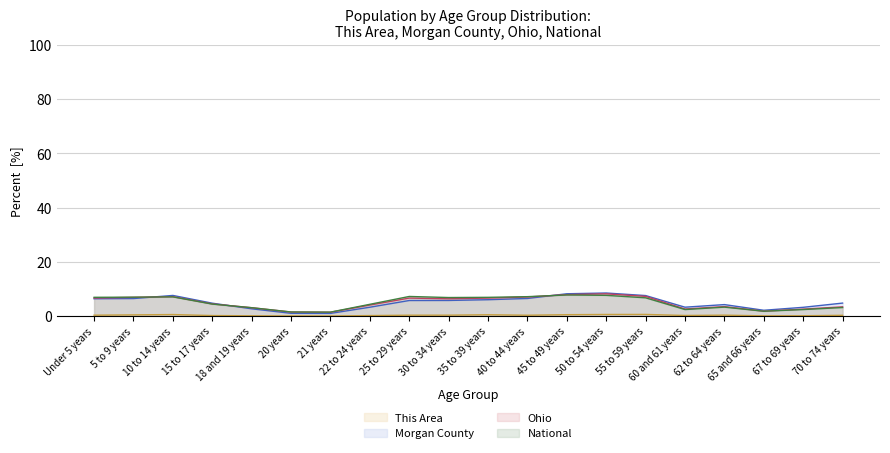

Reading left to right, extract all data points from this chart.

This Area: 0.4	0.5	0.6	0.2	0.2	0.1	0.1	0.2	0.4	0.4	0.5	0.4	0.6	0.6	0.6	0.3	0.4	0.1	0.2	0.3
Morgan County: 6.4	6.5	7.6	4.8	2.7	1.1	1.0	3.3	5.8	5.8	6.1	6.5	8.3	8.5	7.6	3.3	4.3	2.2	3.3	4.8
Ohio: 6.7	6.9	7.2	4.5	3.1	1.5	1.5	4.1	6.7	6.4	6.7	7.1	7.9	8.2	7.3	2.6	3.5	1.8	2.6	3.4
National: 7.0	7.0	7.1	4.5	3.1	1.6	1.5	4.4	7.3	6.9	7.0	7.2	7.8	7.7	6.8	2.5	3.3	1.8	2.5	3.2